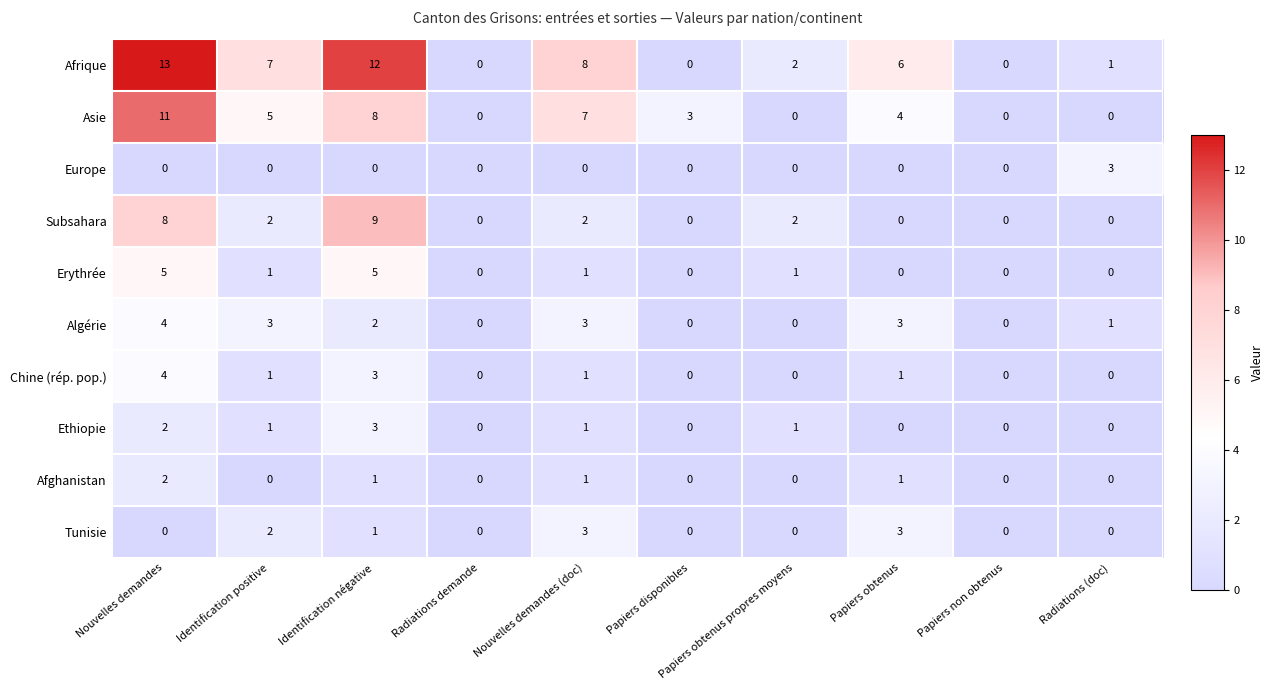

Is it true that Afghanistan equals 2 at Nouvelles demandes?

True